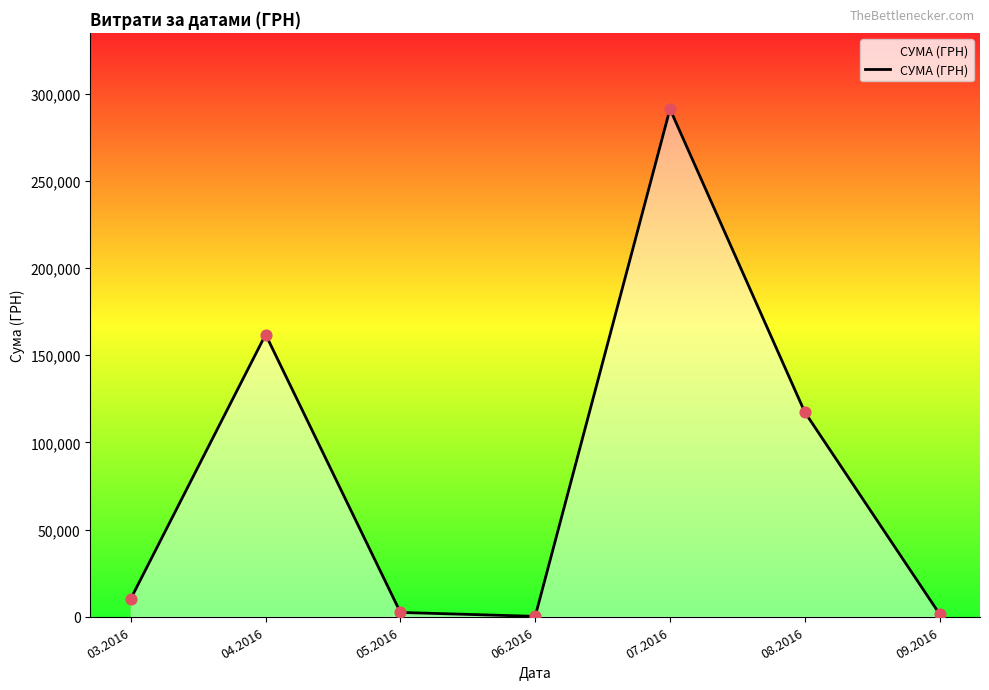

What is the change in value from 05.2016 to 09.2016?

-909.4